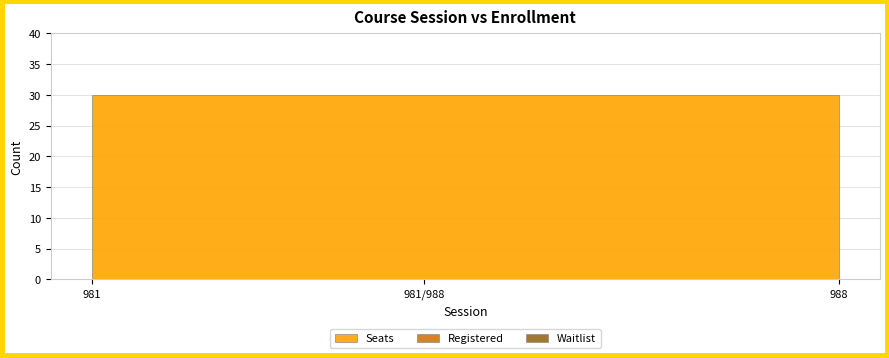

How many distinct data groups are displayed?

3